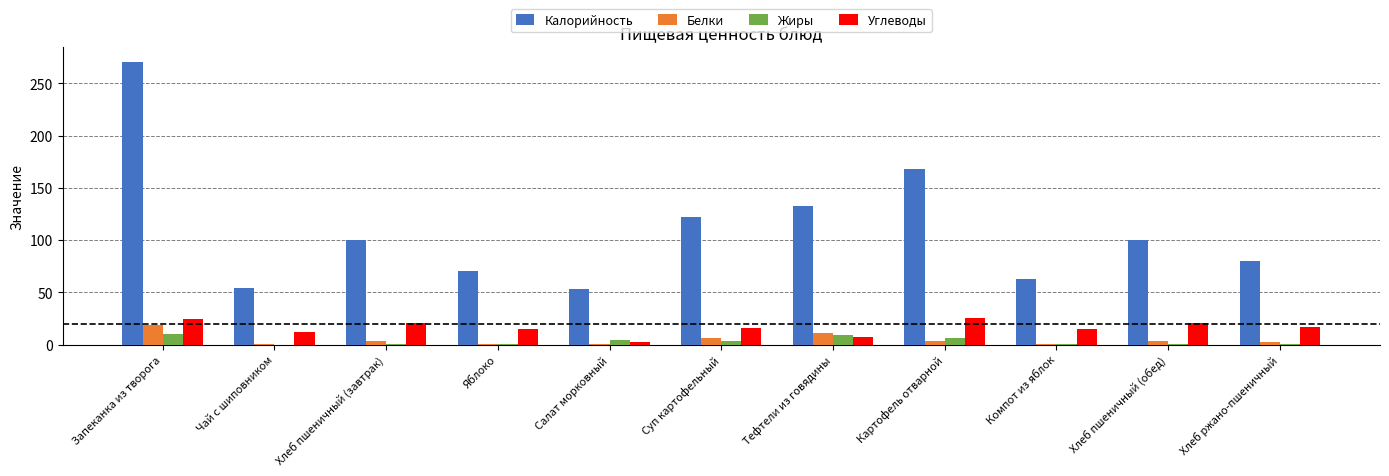

Which series has the largest range (max minus min)?

Калорийность